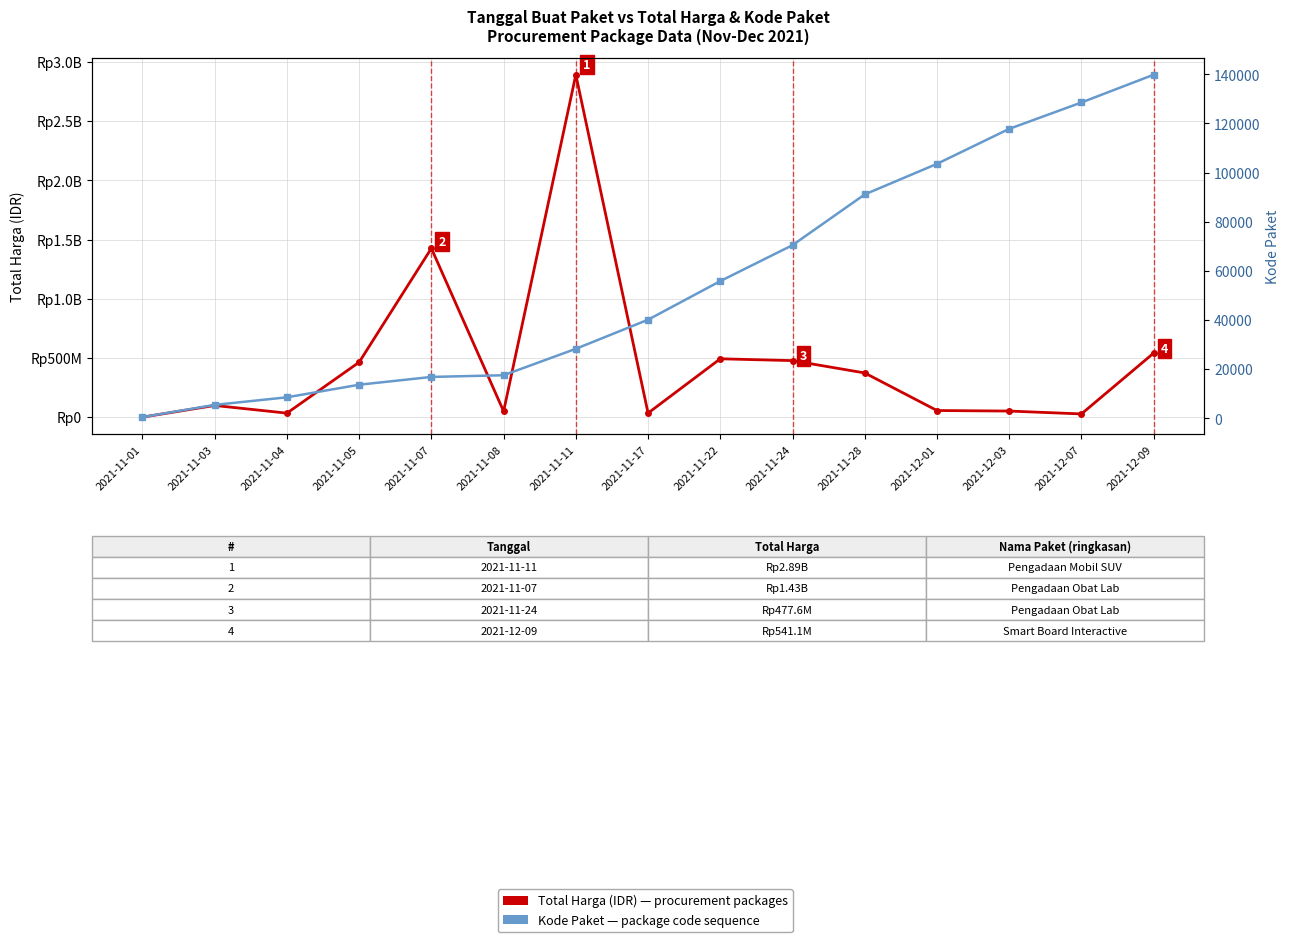

What is the minimum value shown in the chart?

464